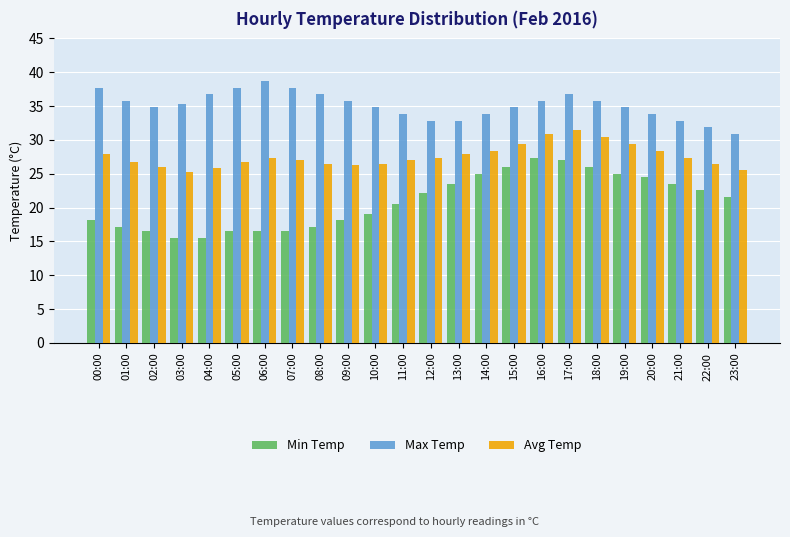

The value of Avg Temp at 16:00 is 30.9. True or false?

True